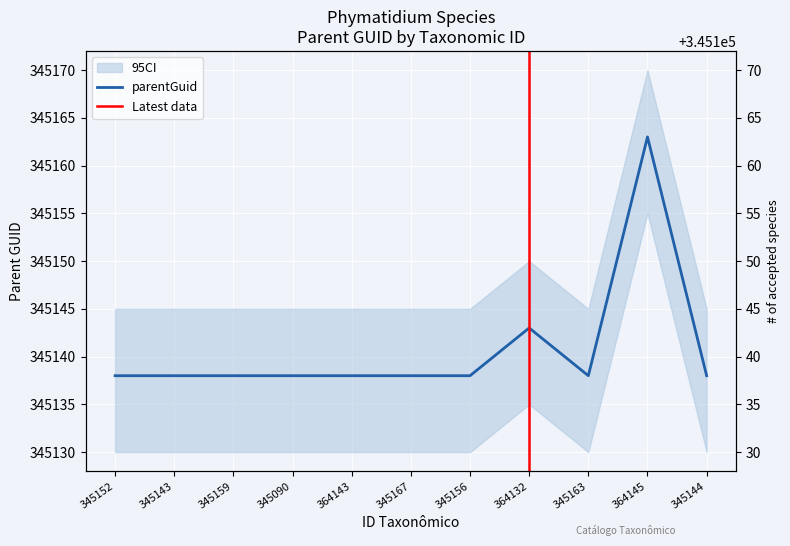

What is the change in value from 364132 to 364145?

+20